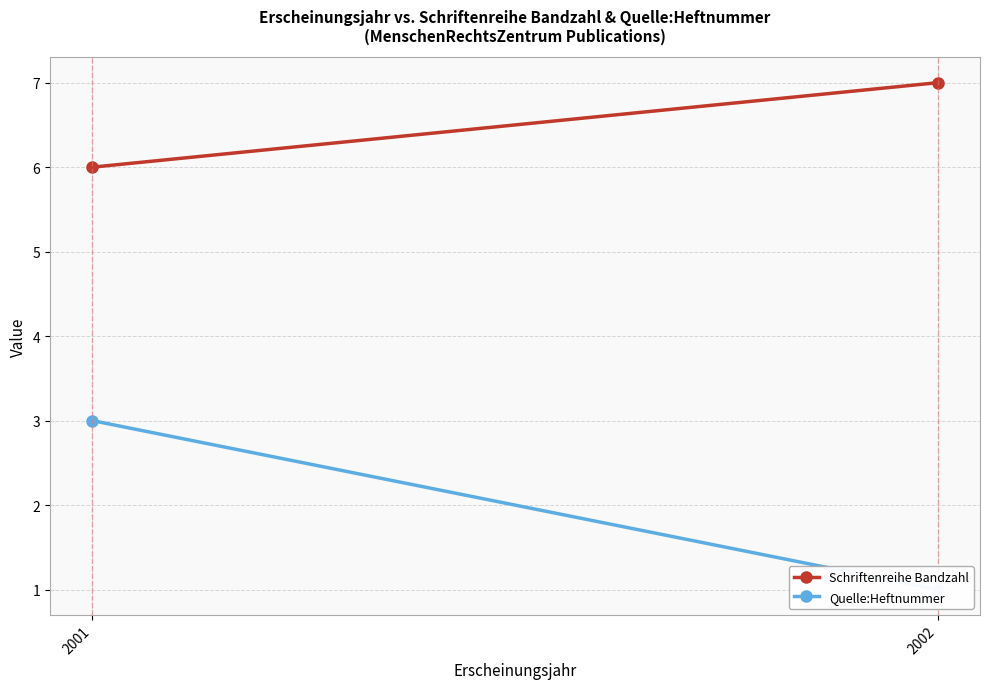

At which category does the chart reach its minimum across all series?

2002